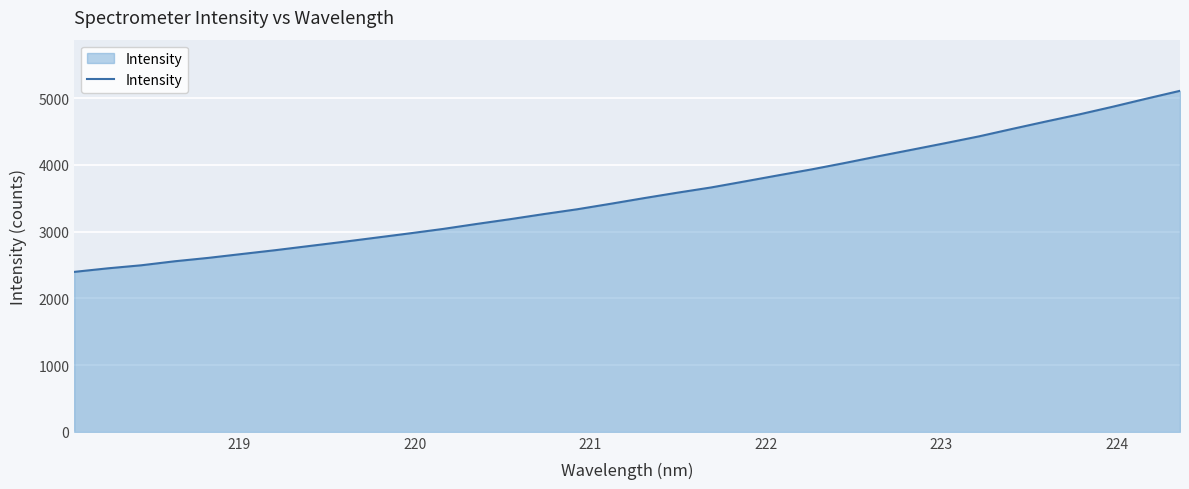

What is the sum of all values?

121155.8